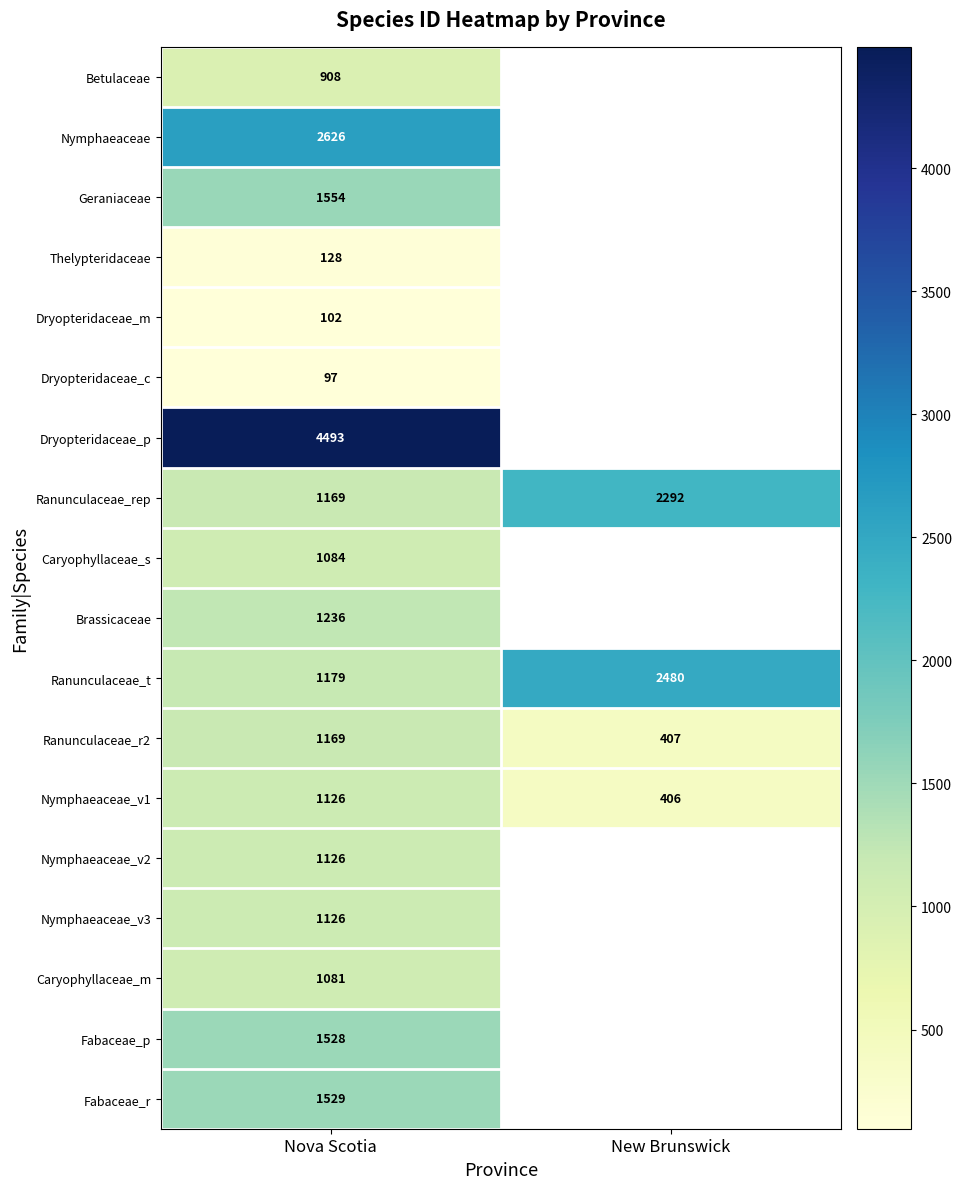

How many categories are shown in the chart?

2